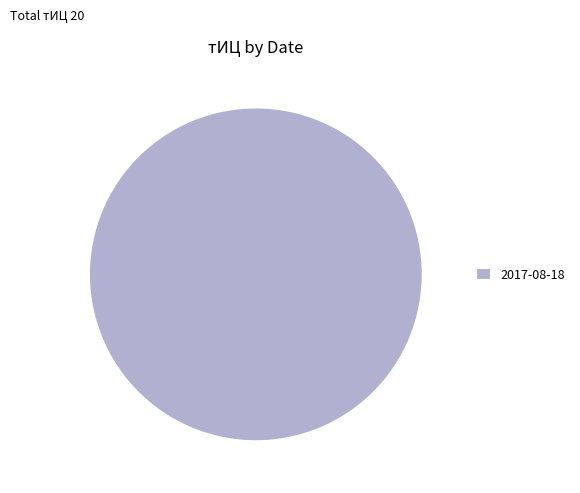

Rank the categories by value from lowest to highest.

2017-08-18